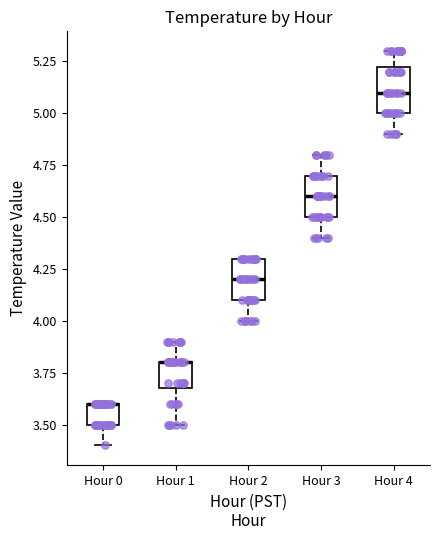

Reading left to right, read every box against the y-axis: the position of its median line, the range the box covers, and the ends of its whiskers. The values are not printed on the chart, so give them approximately, as read against the axis.

Hour 0: median 3.60 (drawn on the box's upper edge), box 3.50 to 3.60, whiskers 3.40 to 3.60
Hour 1: median 3.80 (drawn on the box's upper edge), box 3.70 to 3.80, whiskers 3.50 to 3.90
Hour 2: median 4.20, box 4.10 to 4.30, whiskers 4.00 to 4.30
Hour 3: median 4.60, box 4.50 to 4.70, whiskers 4.40 to 4.80
Hour 4: median 5.10, box 5.00 to 5.25, whiskers 4.90 to 5.30